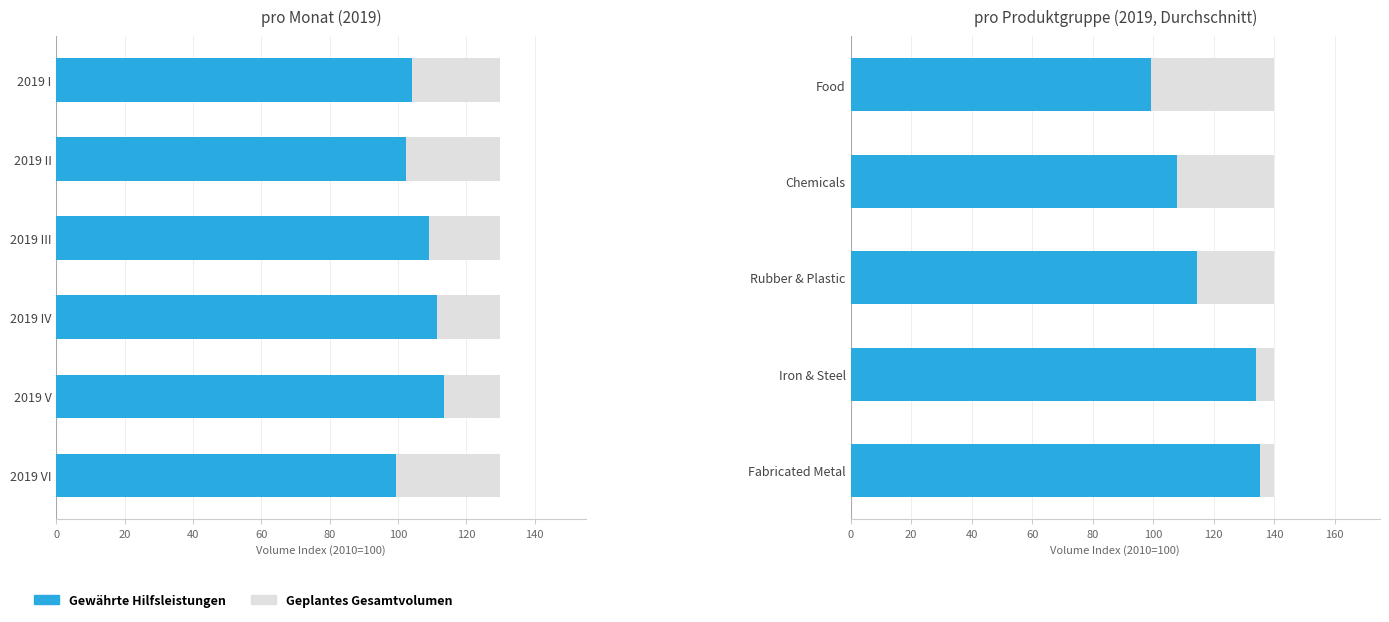

The Gewährte Hilfsleistungen series shows 25.6 at 40. True or false?

False